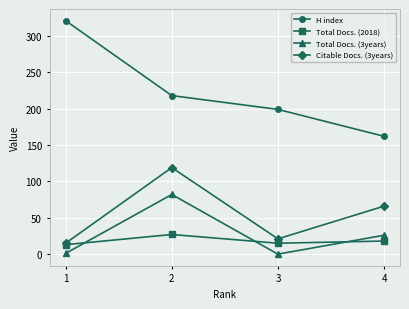

At which label does Total Docs. (3years) reach its peak?

2